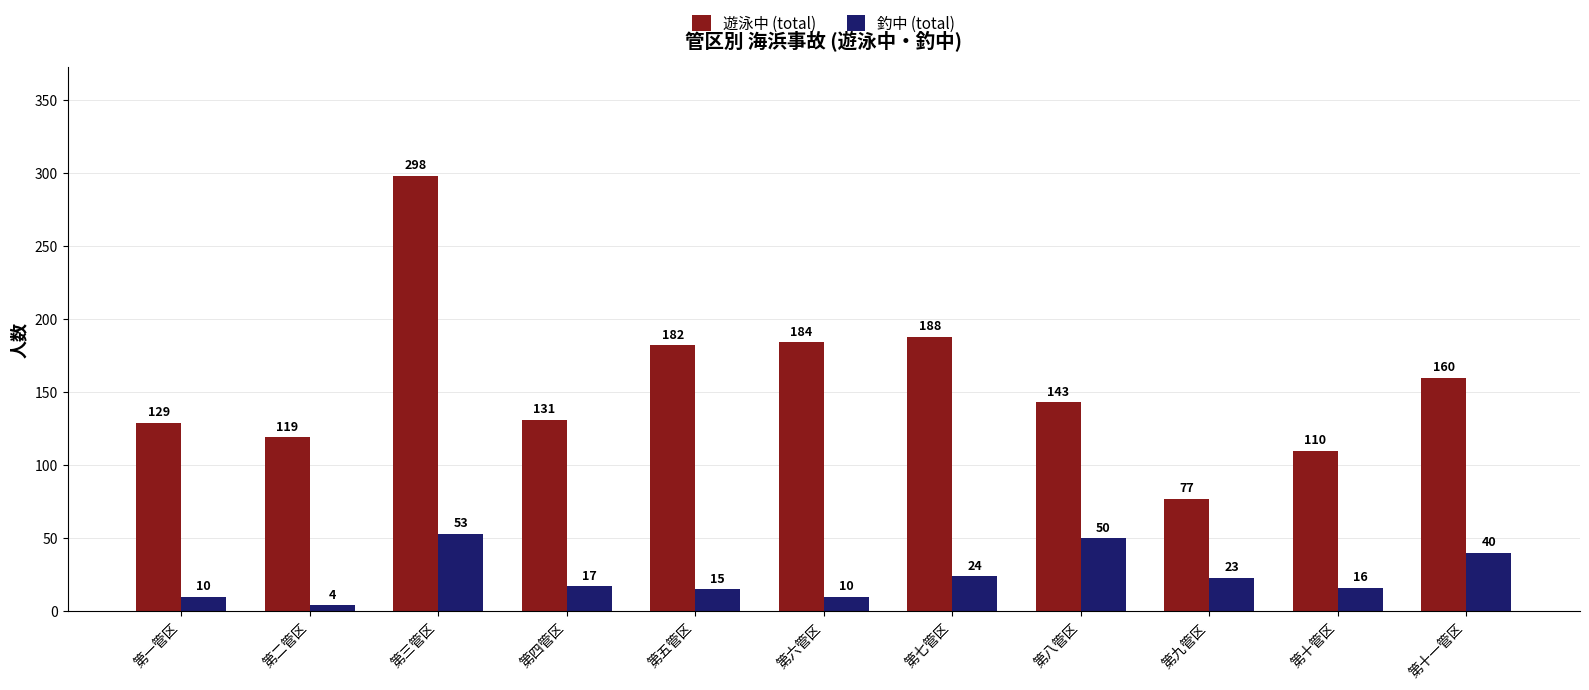

What is the difference between the second highest and second lowest values in the 遊泳中 (total) series?

78